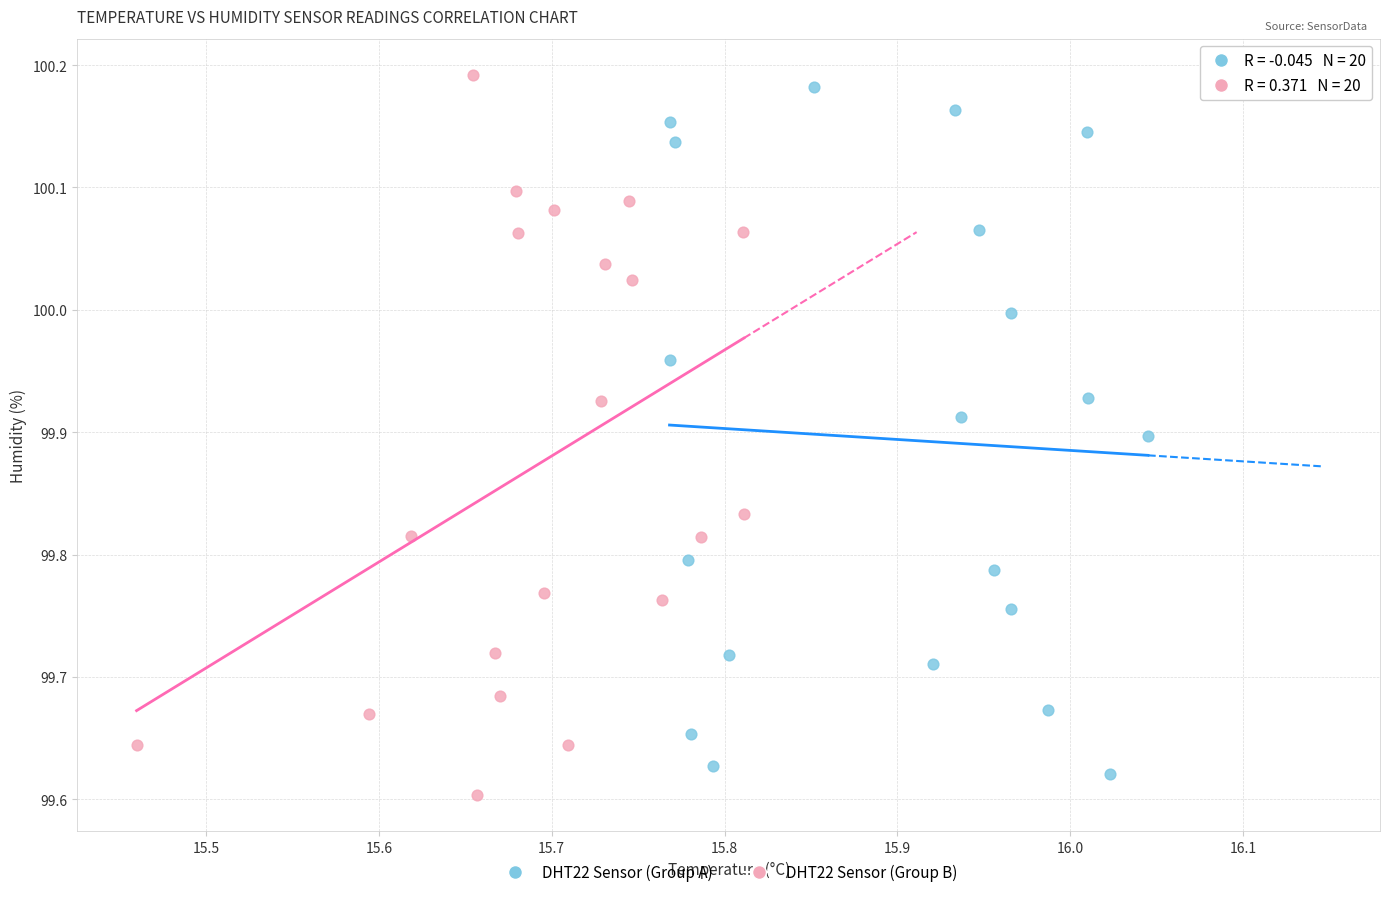

What are all the series names shown in the legend?

DHT22 Sensor (Group A), DHT22 Sensor (Group B)